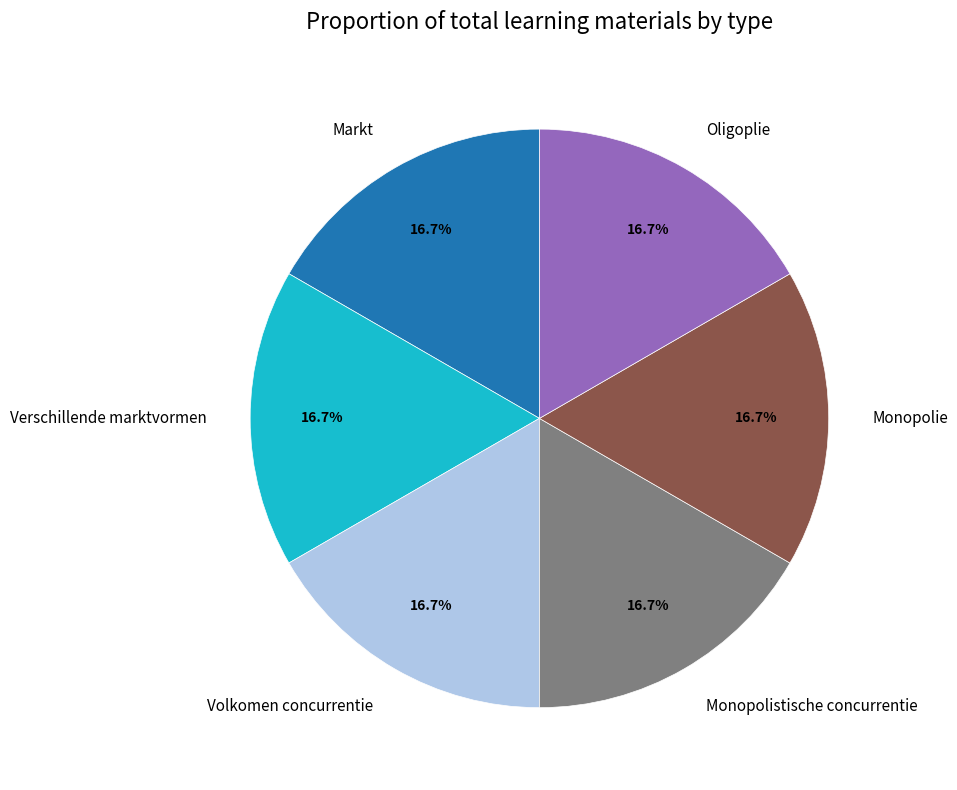

Combined, do Verschillende marktvormen and Volkomen concurrentie account for over 50%?

No